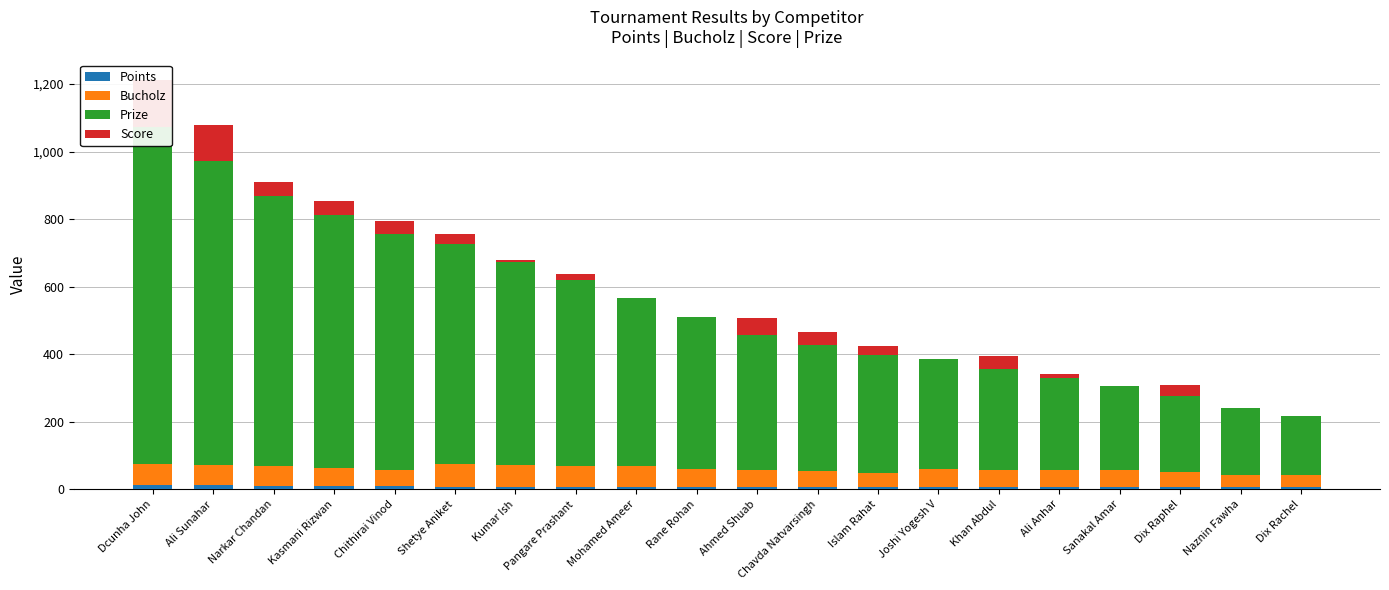

True or false: Score has a value of 28 at Islam Rahat.

True